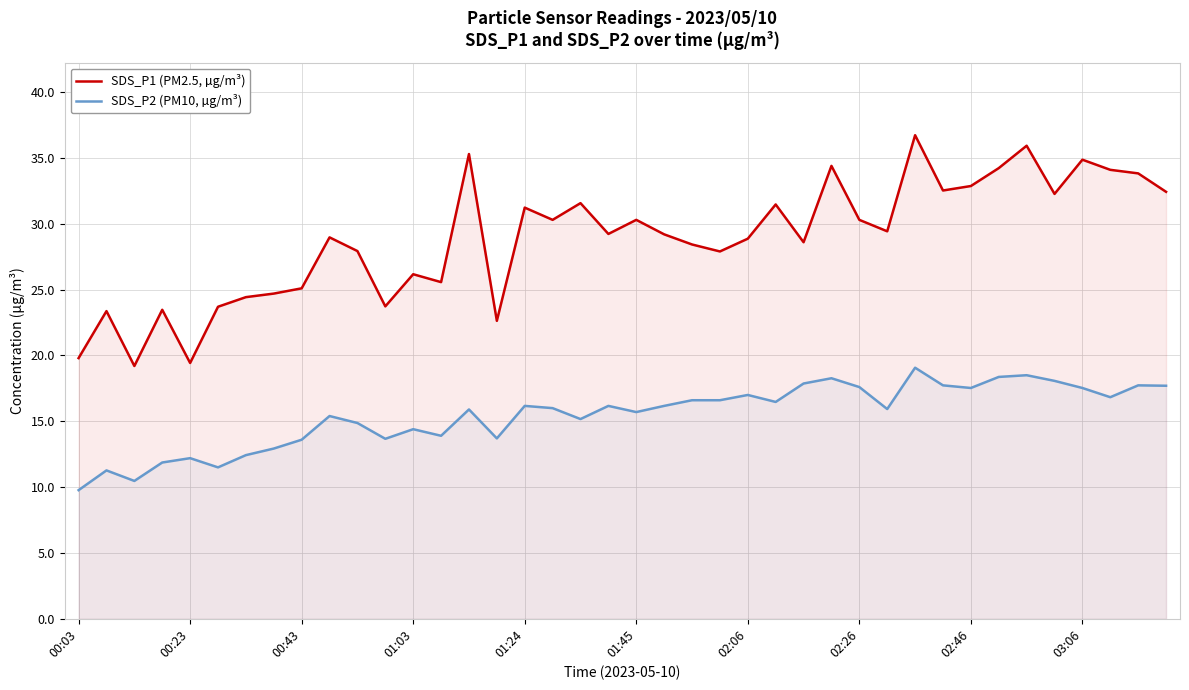

What is the spread (max minus min) of values at 15?

8.9